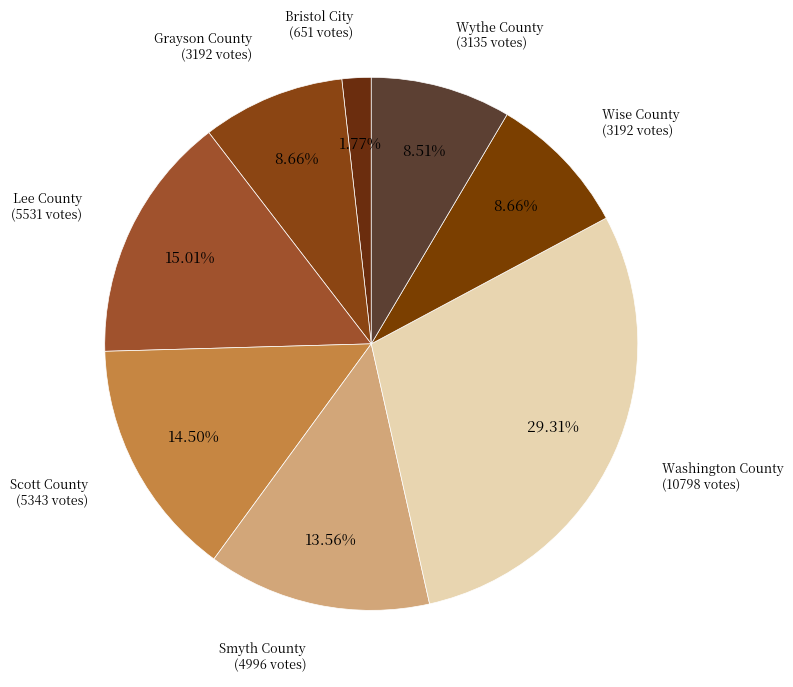

What is the ratio of the value at Washington County to the value at Wise County?

3.4